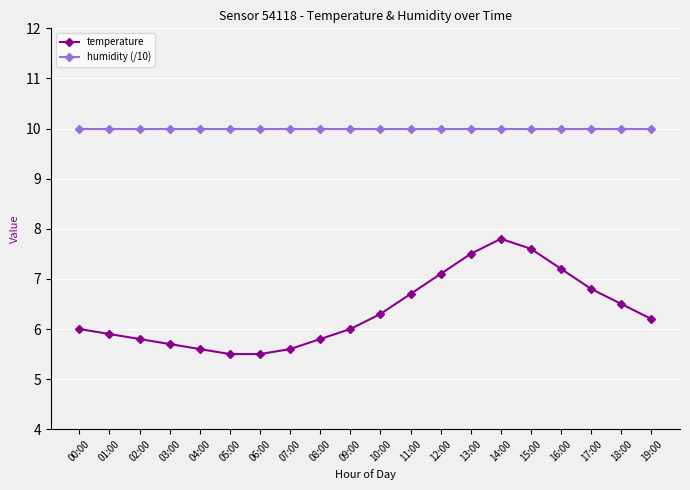

Reading left to right, extract all data points from this chart.

temperature: 6.0	5.9	5.8	5.7	5.6	5.5	5.5	5.6	5.8	6.0	6.3	6.7	7.1	7.5	7.8	7.6	7.2	6.8	6.5	6.2
humidity (/10): 10.0	10.0	10.0	10.0	10.0	10.0	10.0	10.0	10.0	10.0	10.0	10.0	10.0	10.0	10.0	10.0	10.0	10.0	10.0	10.0